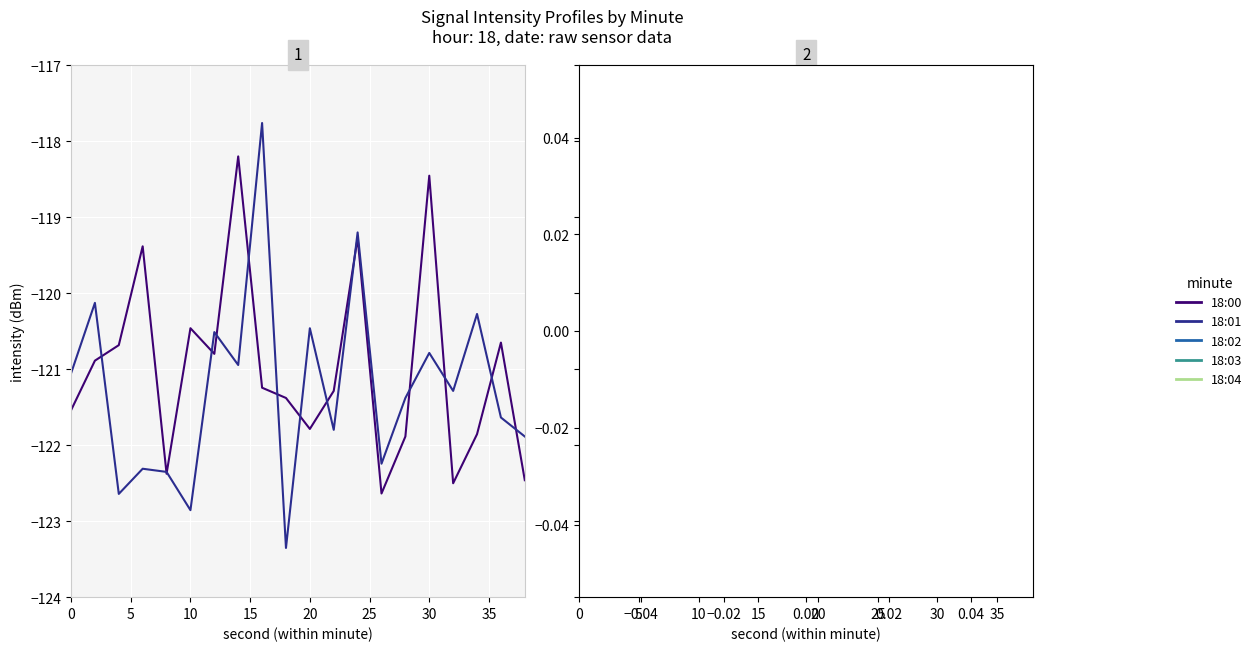

What is the average value of the 18:04 series?

-120.4